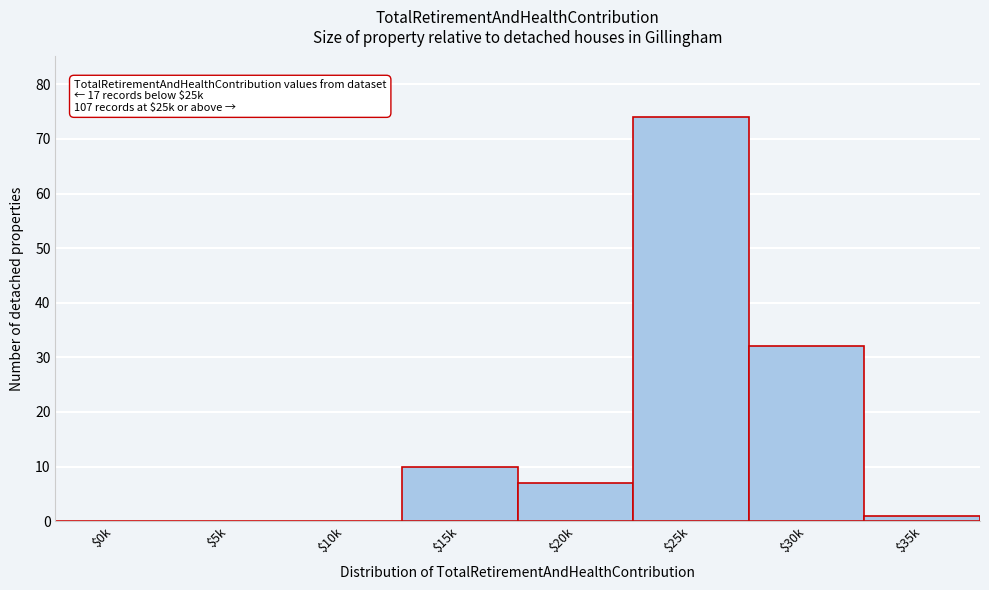

Is it true that the value at $30k is 32?

True